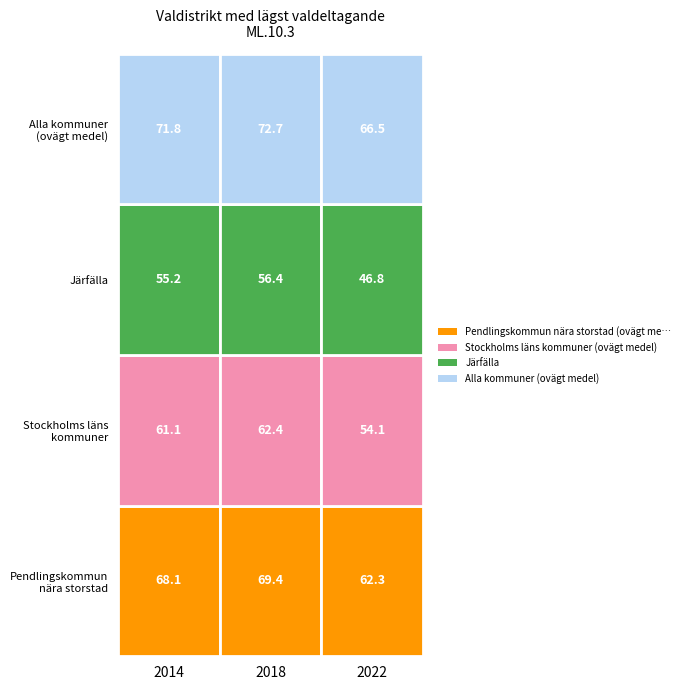

How many series are shown in this chart?

4